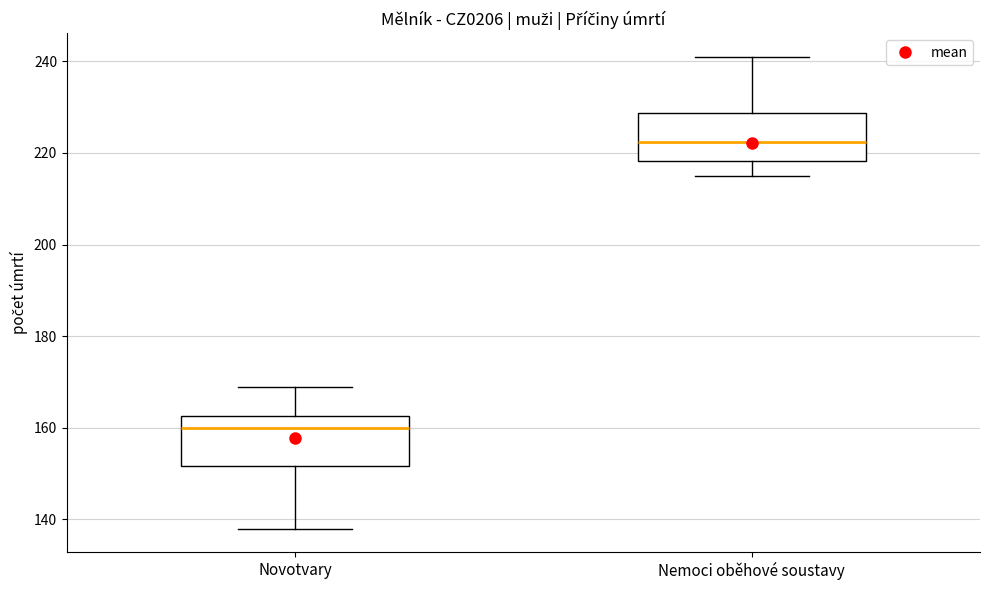

Where is the lower edge of the box for Nemoci oběhové soustavy on the y-axis? The values are not printed on the chart, so give them approximately, as read against the axis.

218